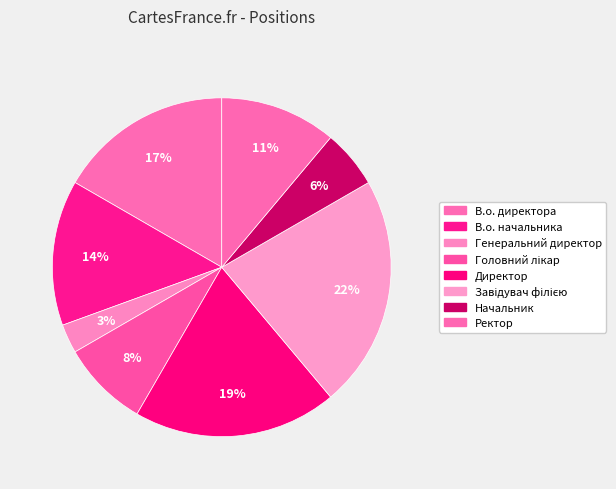

The Головний лікар slice represents 8% of the pie. True or false?

True